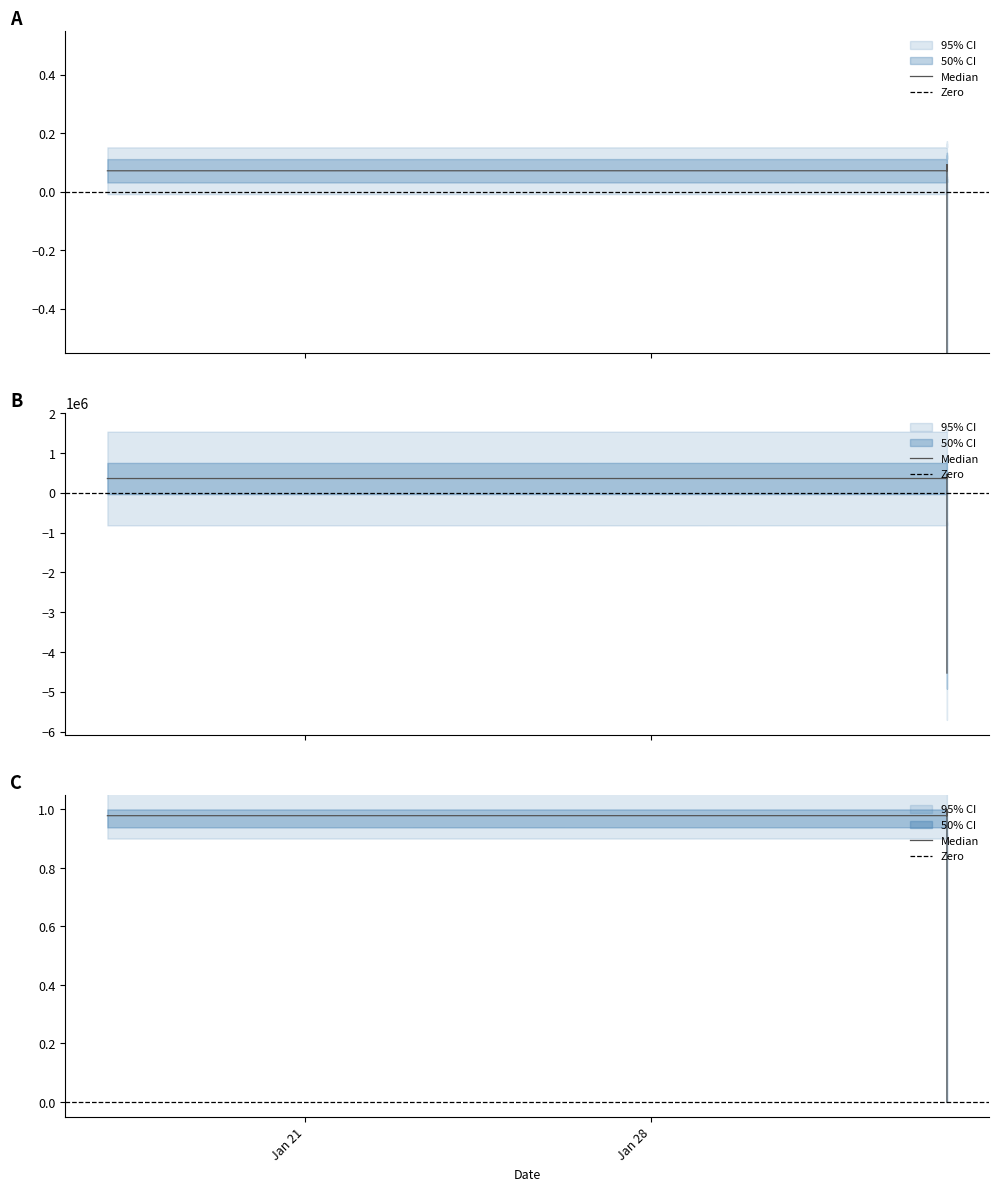

How many data points are less than 357281?

6